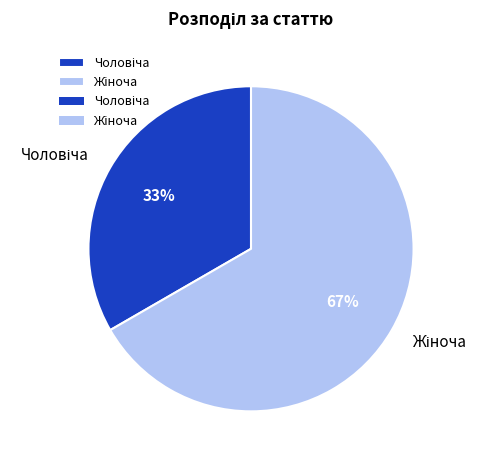

Is there a majority slice in this chart?

Yes